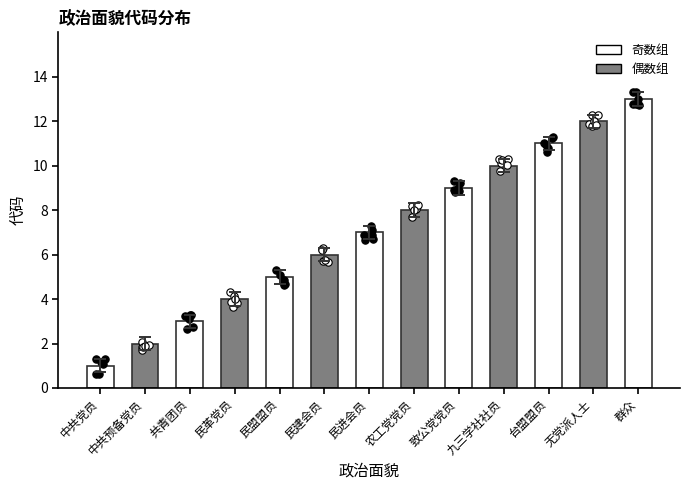

What is the change in value from 致公党党员 to 群众?

+4